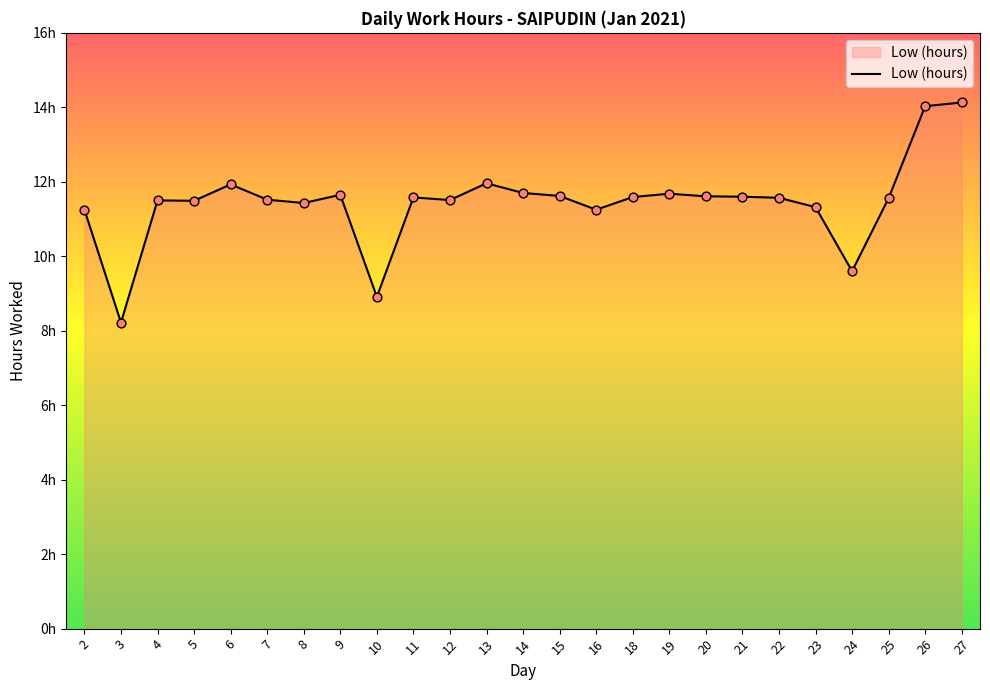

Which has a higher value, 2 or 13?

13